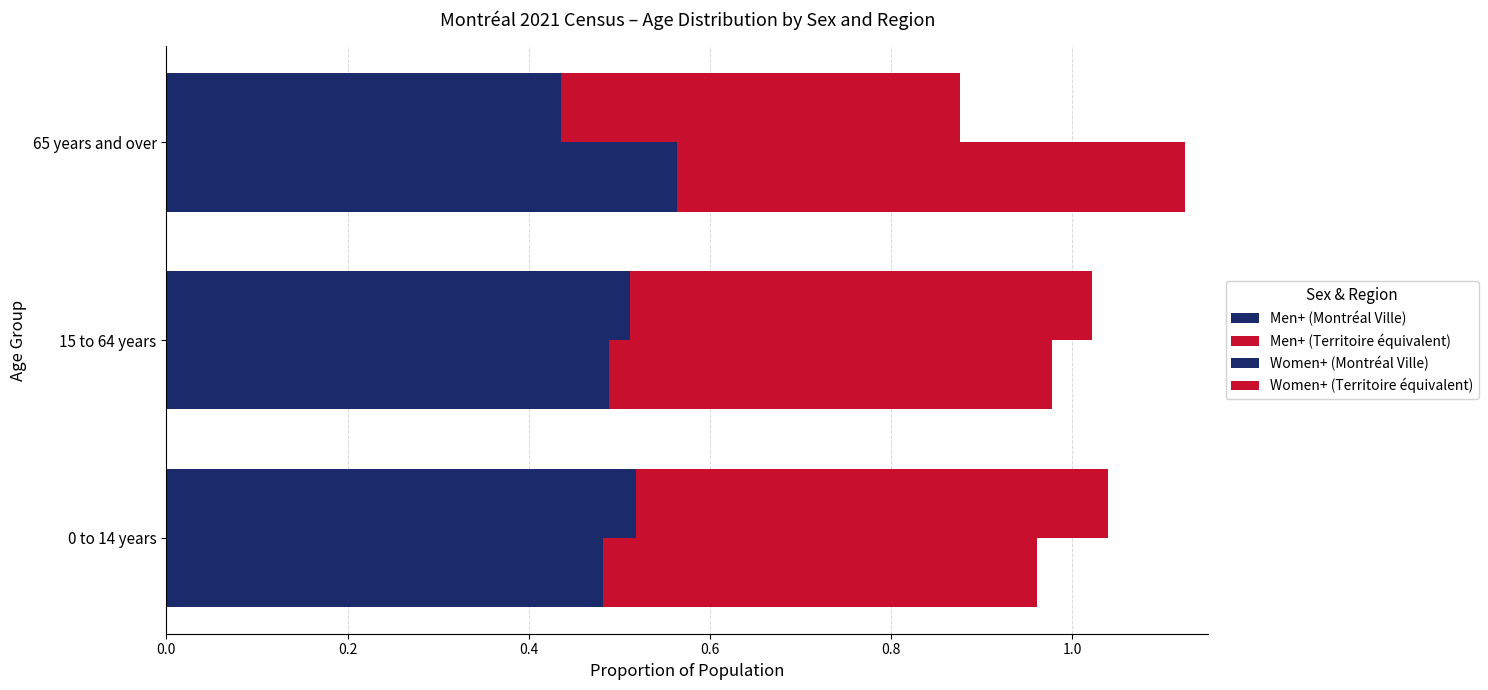

Reading right to left, what are all the values shown in this chart?

Men+ (Montréal Ville): 0.4	0.5	0.5
Men+ (Territoire équivalent): 0.4	0.5	0.5
Women+ (Montréal Ville): 0.6	0.5	0.5
Women+ (Territoire équivalent): 0.6	0.5	0.5